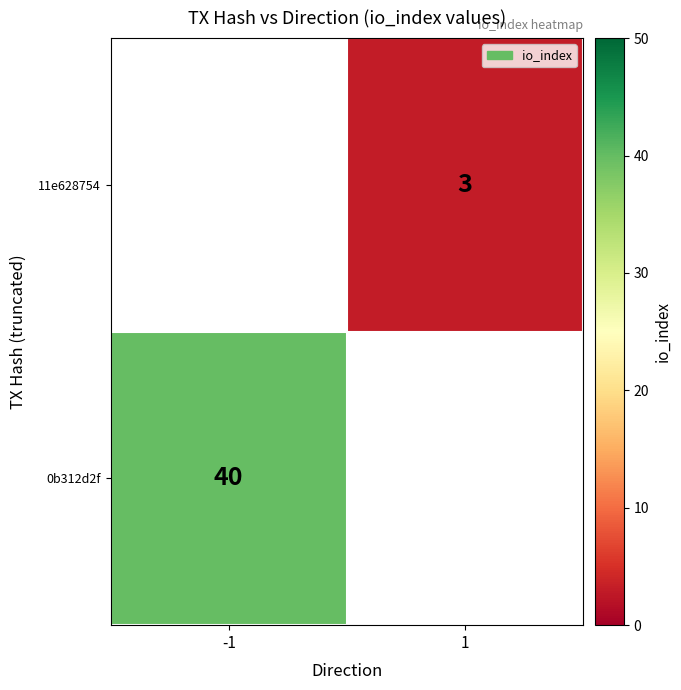

True or false: 11e628754 has a value of 4.4 at 1.

False